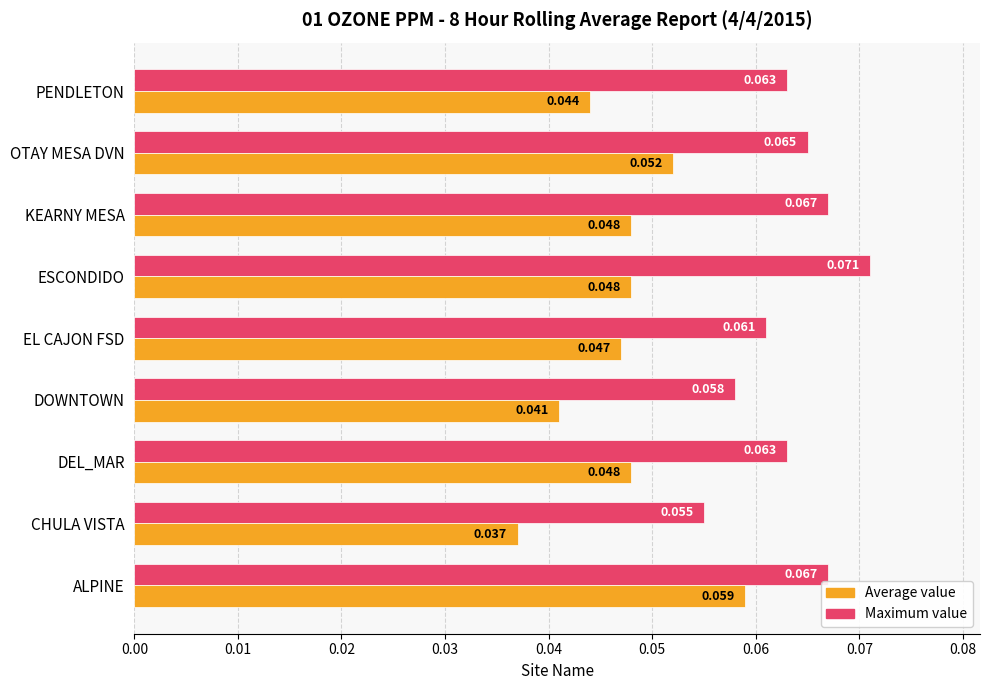

At PENDLETON, list the series in order from largest to smallest.

Maximum value, Average value